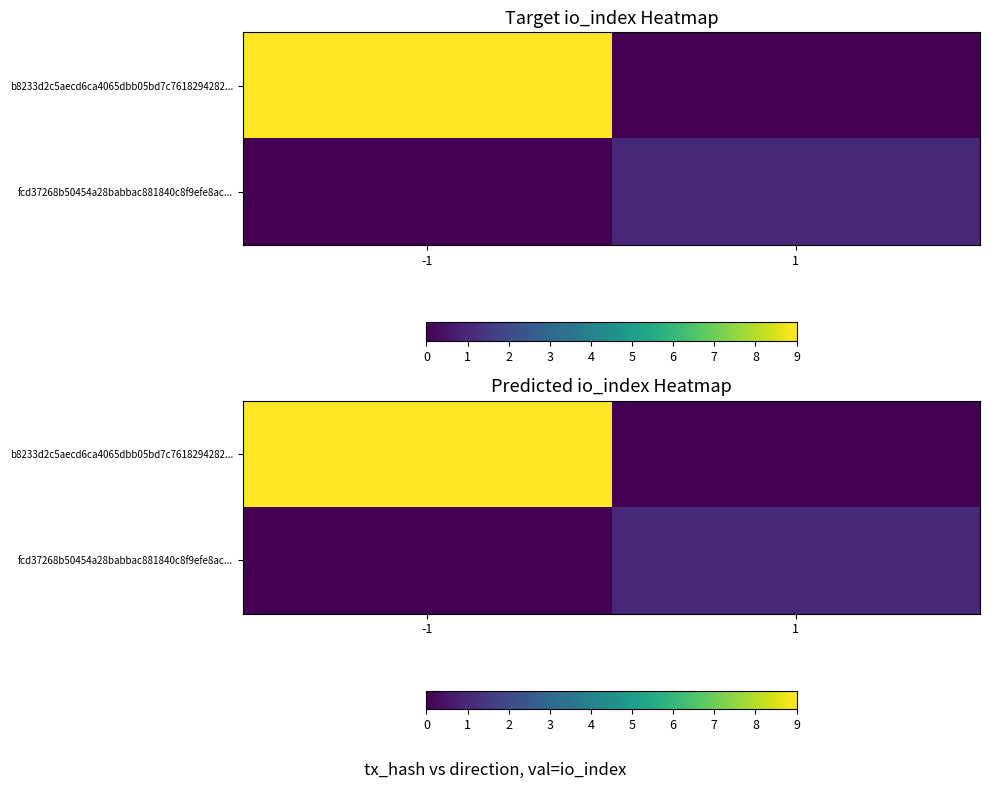

The fcd37268b50454a28babbac881840c8f9efe8ac... series shows 0 at -1. True or false?

True